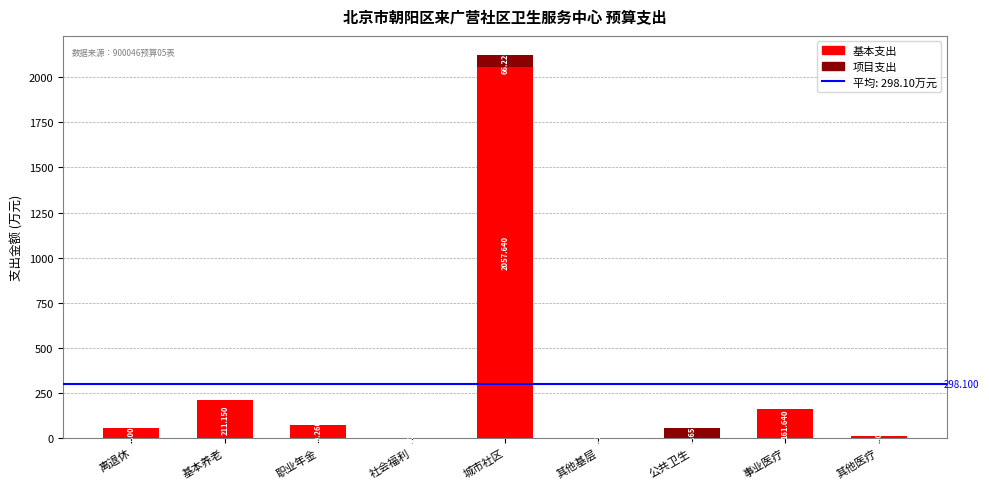

Which category has the highest value in the 基本支出 series?

城市社区